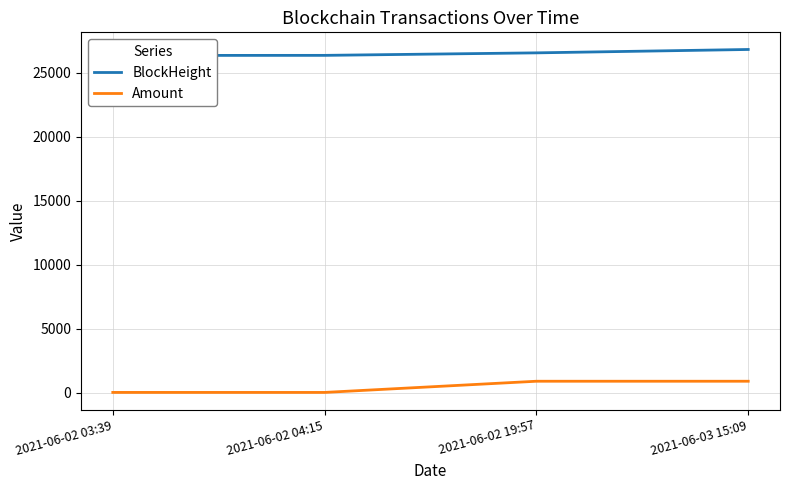

What is the maximum value for BlockHeight?

26835.0